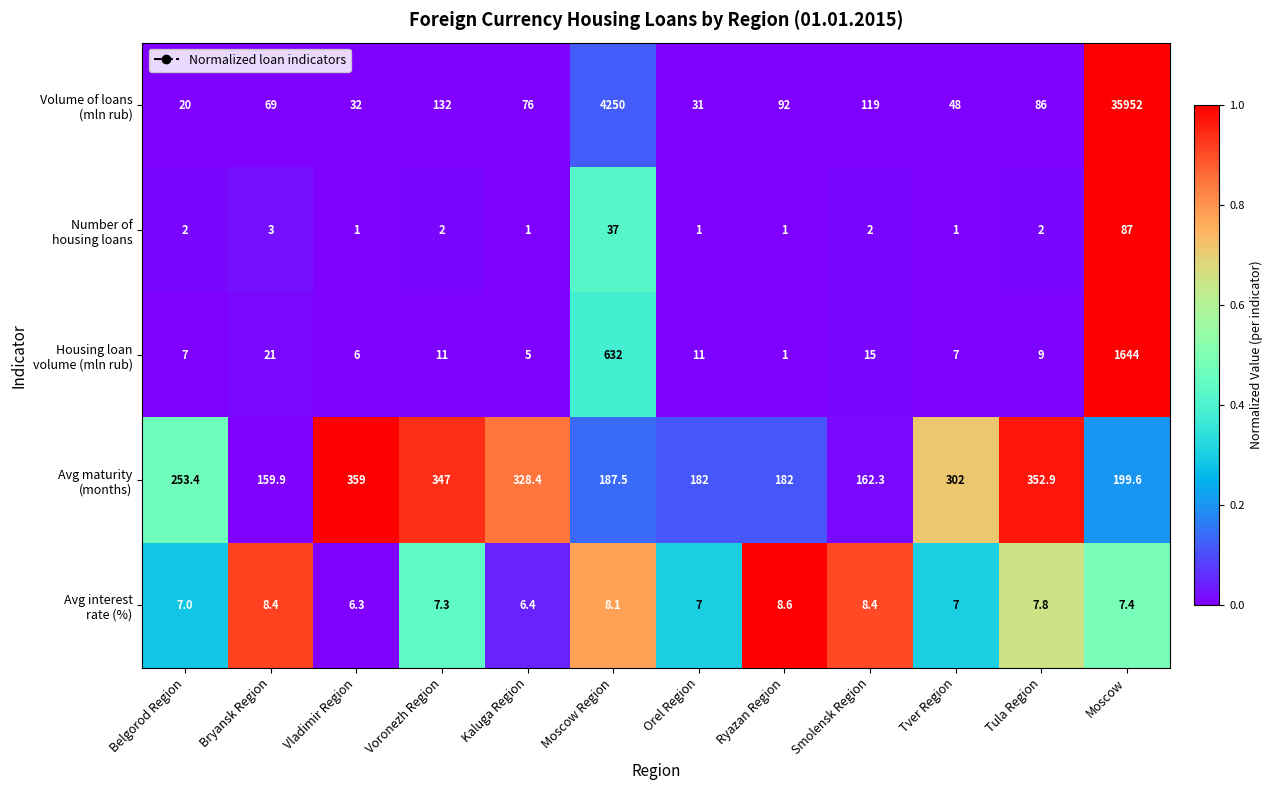

What is the minimum value shown in the chart?

1.0